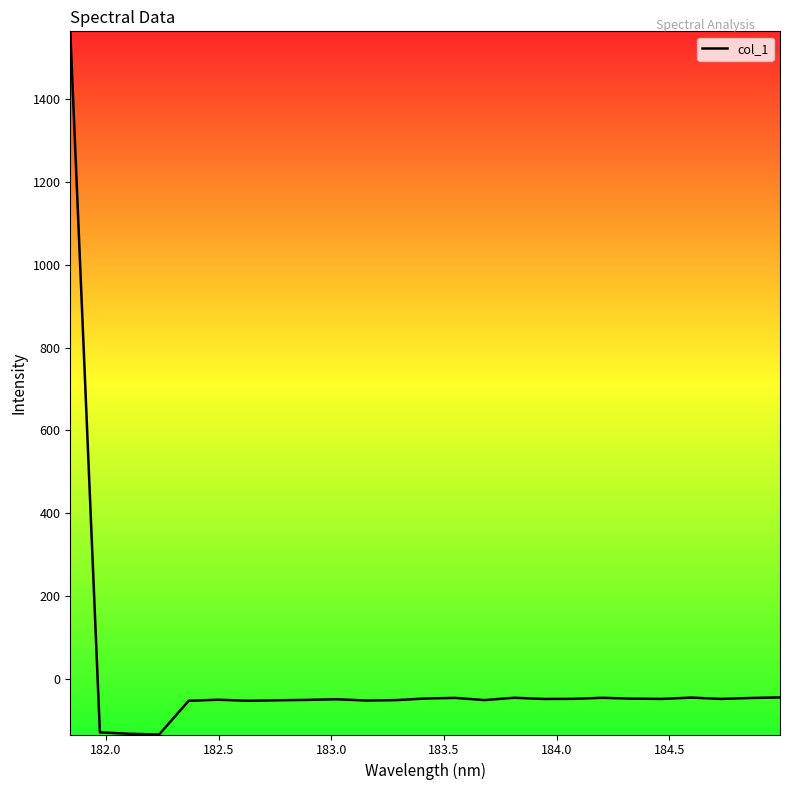

What is the average value?

5.2